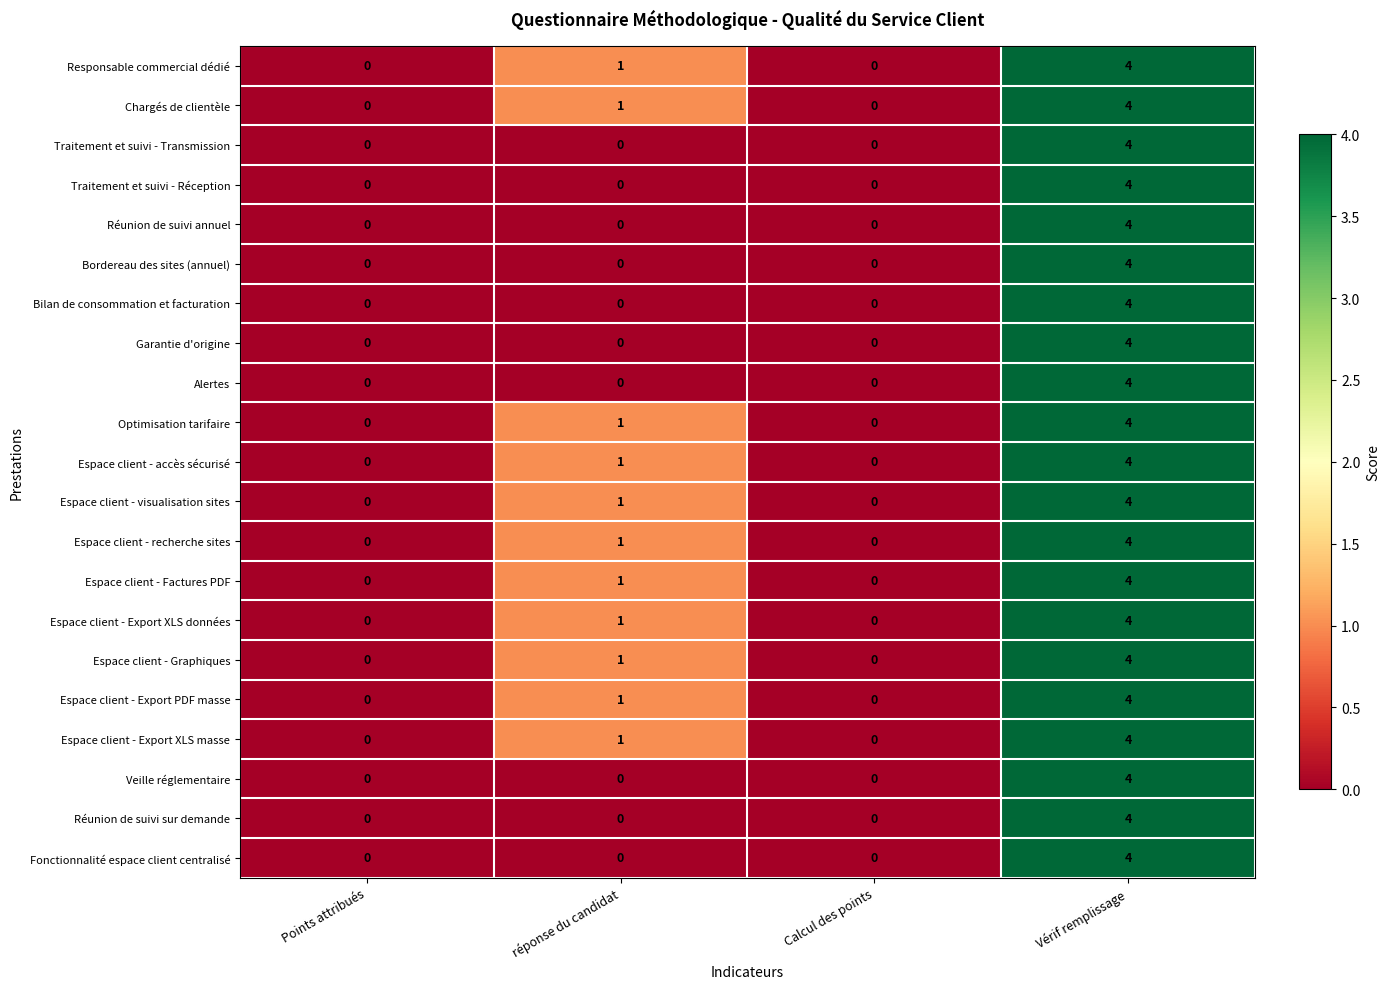

Is it true that Bordereau des sites (annuel) equals 1 at Calcul des points?

False